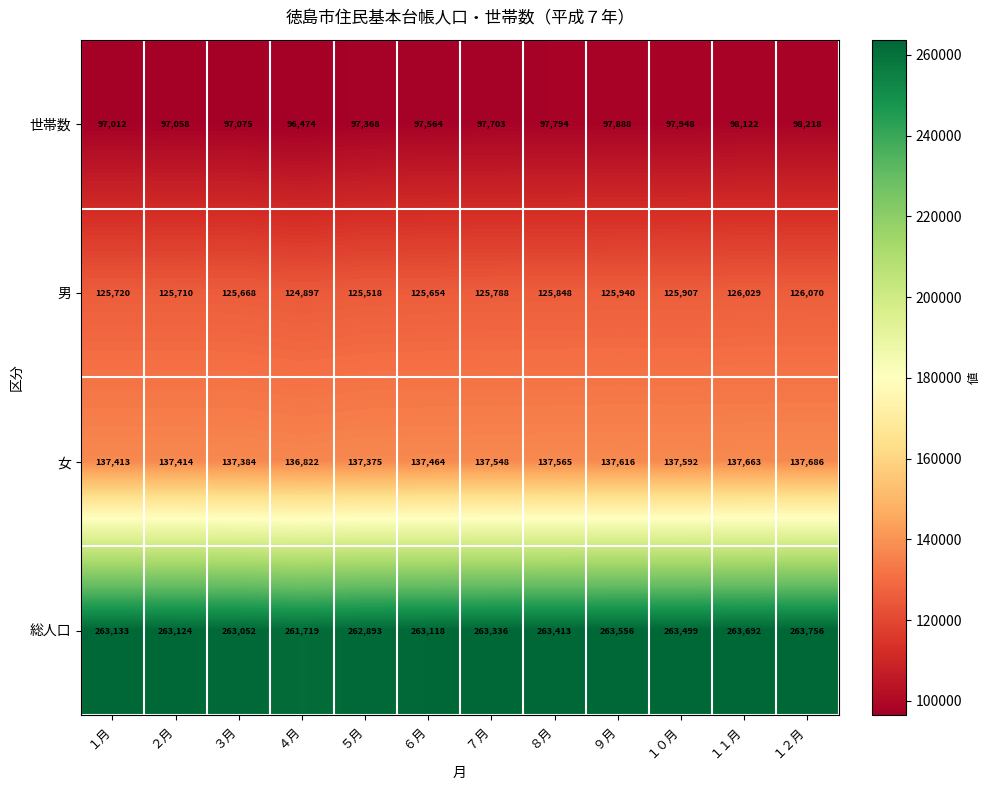

At which category is the sum across all series the highest?

１２月